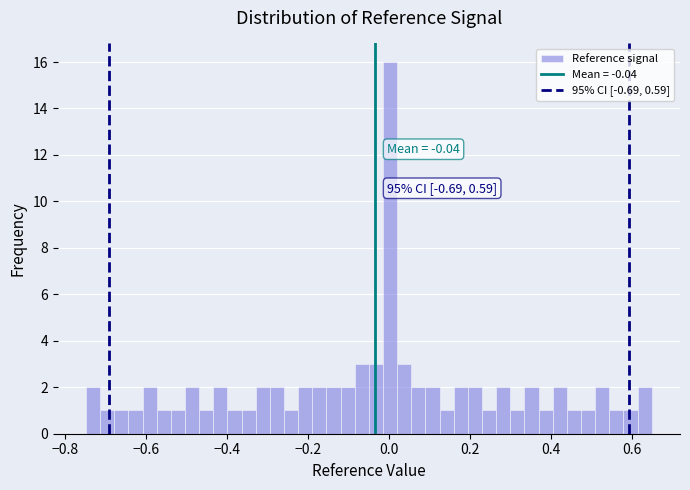

Read against the x-axis, roughly where is the centre of the tallest bar?

0.00